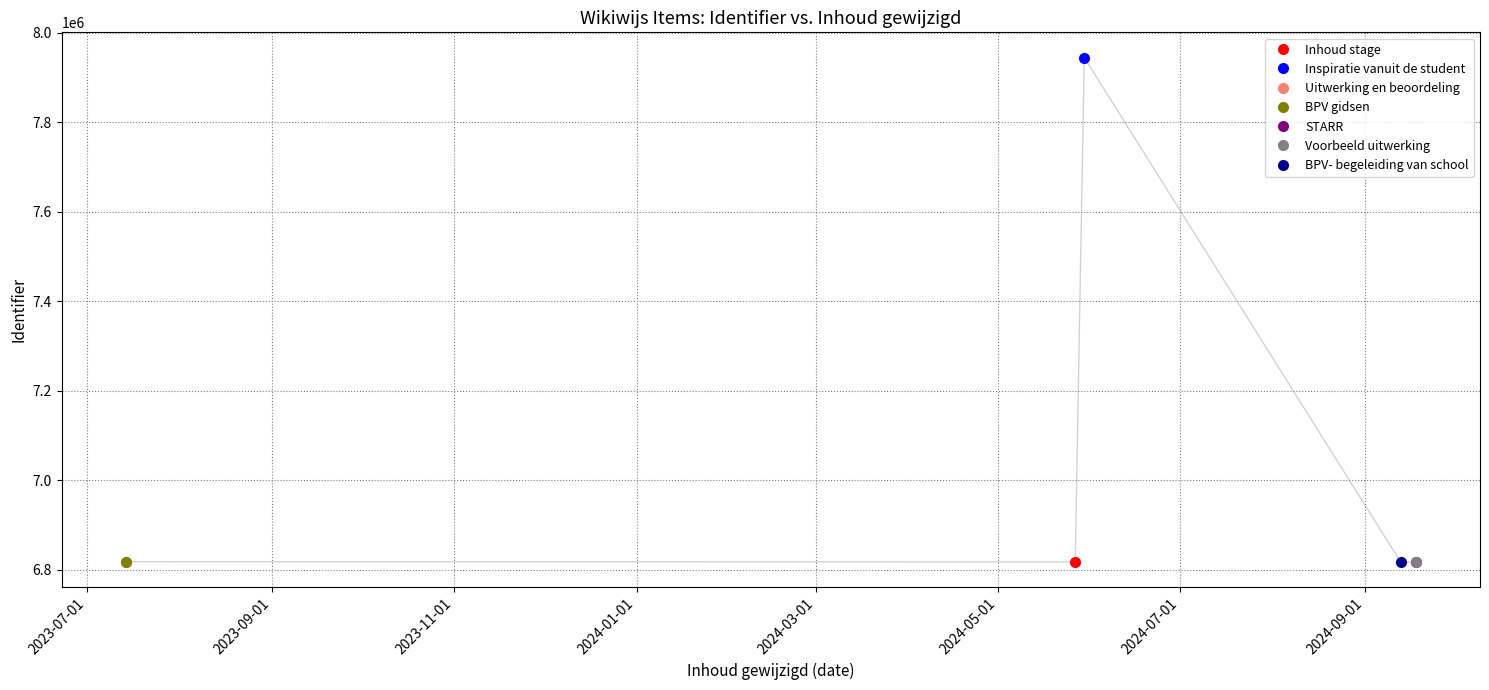

How many lines are shown in the chart?

1